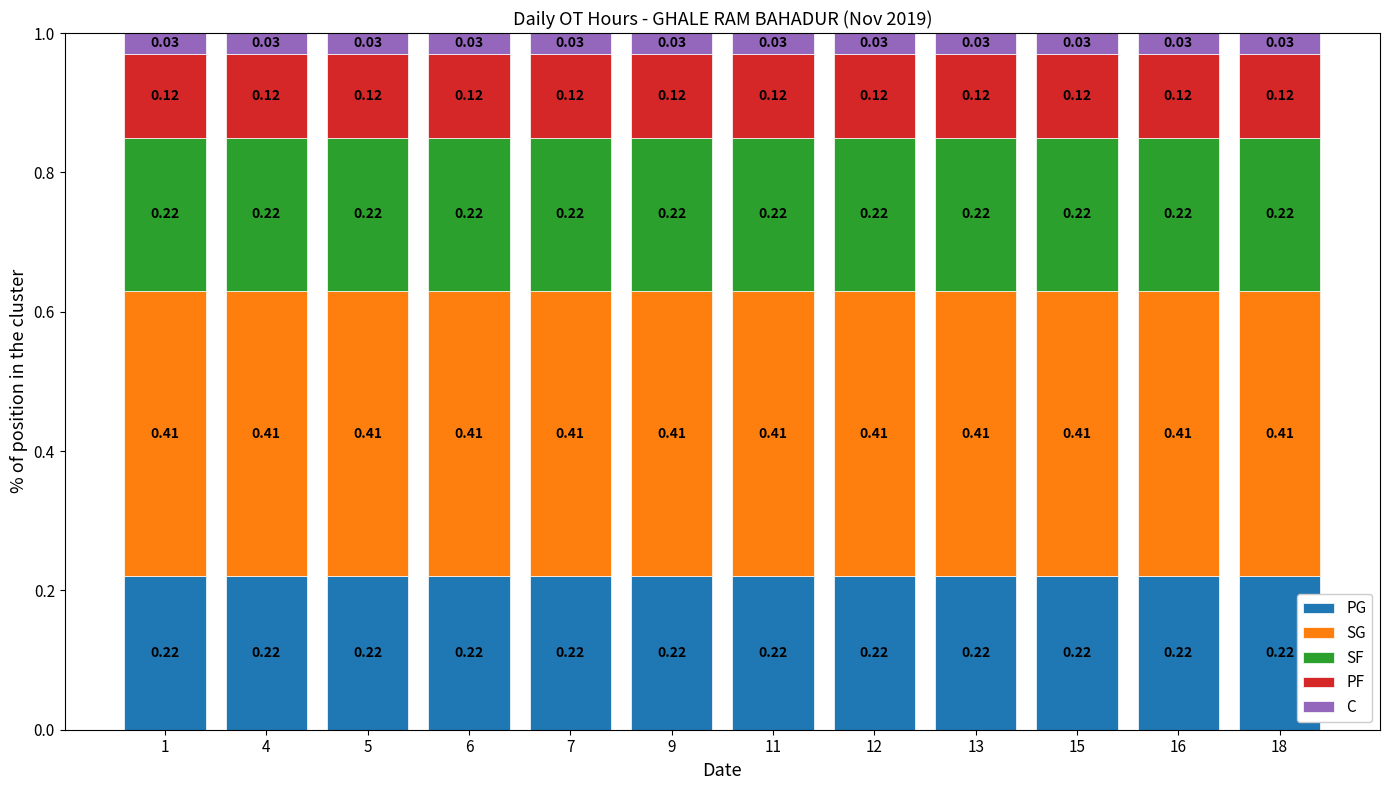

What is the total value across all series at 13?

1.0